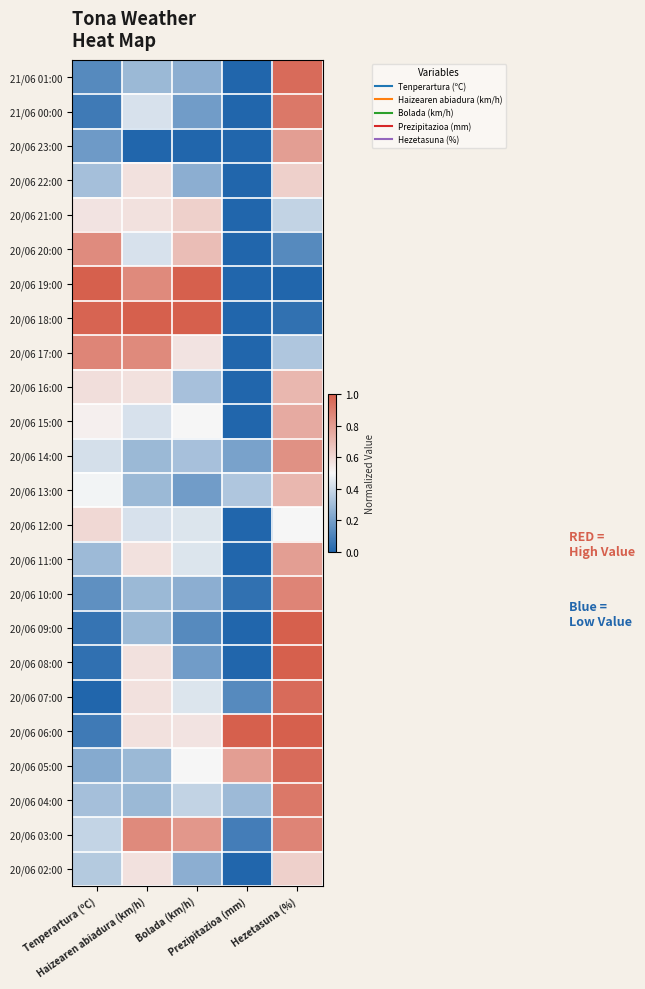

Rank the series at Tenperartura (ºC) from highest to lowest value.

20/06 19:00, 20/06 18:00, 20/06 17:00, 20/06 20:00, 20/06 12:00, 20/06 16:00, 20/06 21:00, 20/06 15:00, 20/06 13:00, 20/06 14:00, 20/06 03:00, 20/06 02:00, 20/06 22:00, 20/06 04:00, 20/06 11:00, 20/06 05:00, 20/06 23:00, 20/06 10:00, 21/06 01:00, 21/06 00:00, 20/06 06:00, 20/06 09:00, 20/06 08:00, 20/06 07:00